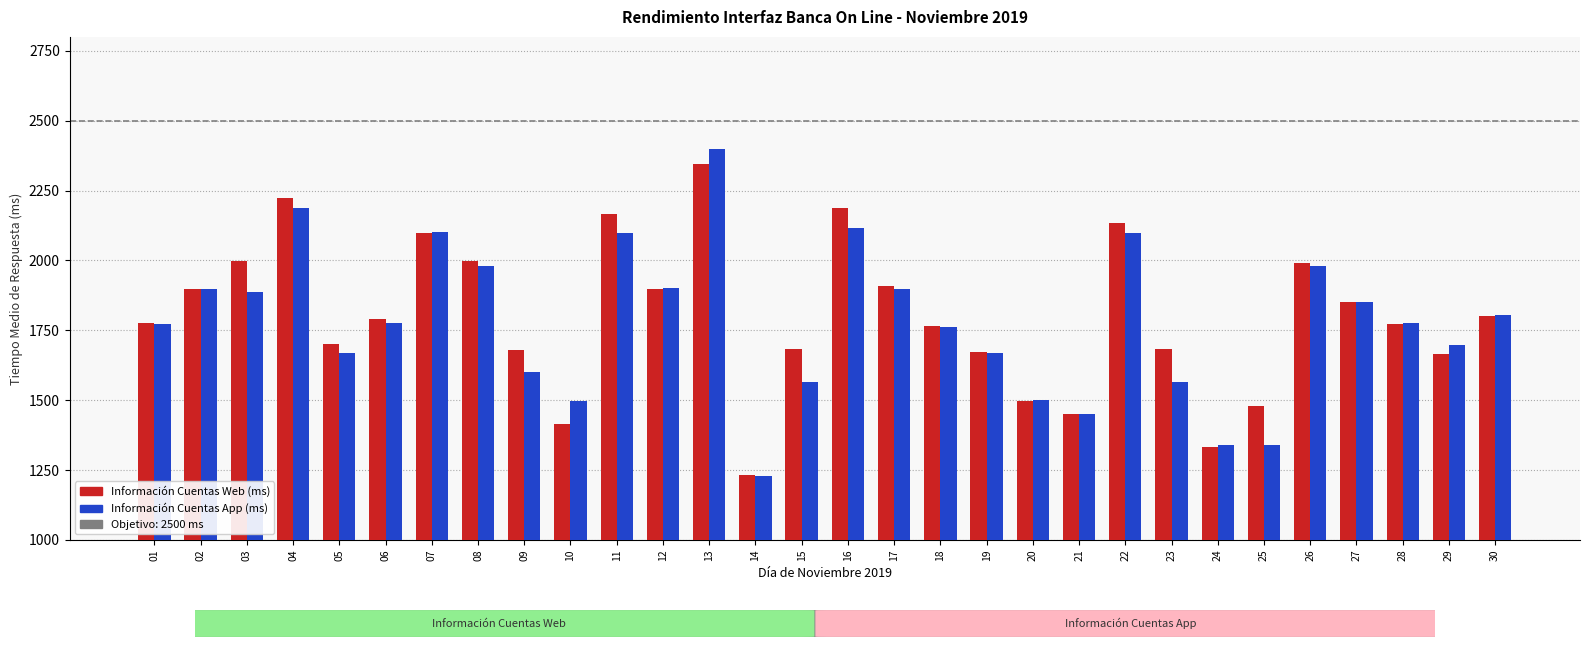

What is the difference between the maximum and minimum values in the Información Cuentas App (ms) series?

1171